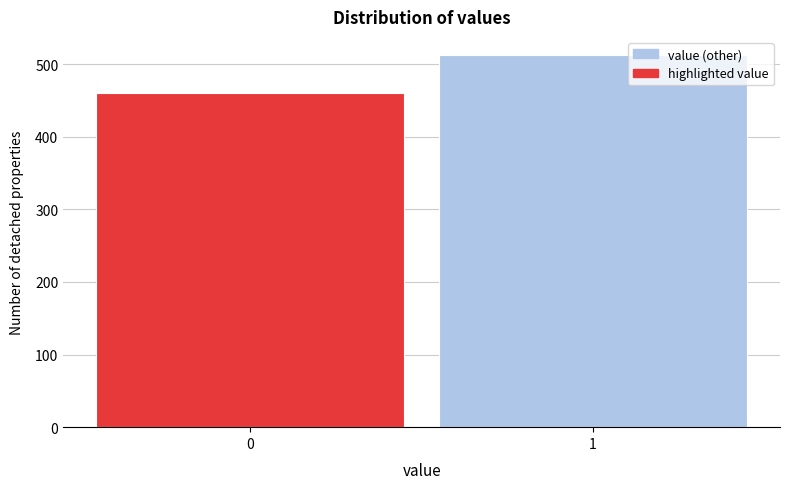

Reading right to left, list all the values displayed in this chart.

1=512	0=460